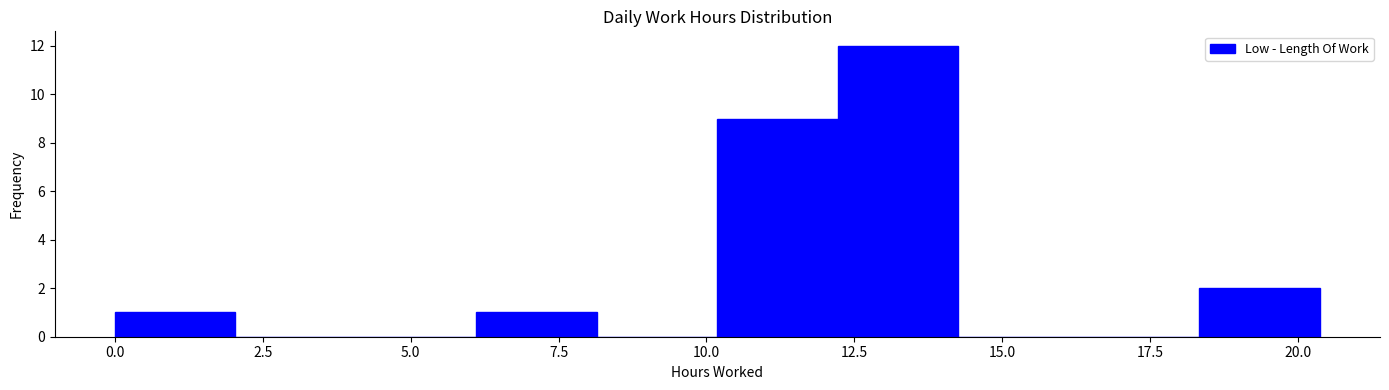

Reading left to right, transcribe this chart: for each bar, give the range it covers on the x-axis and its height. Neither the bar edges nor the heights are printed on the chart, so give them approximately, as read against the axes.

0.0 to 2.0: 1
2.0 to 4.0: 0
4.0 to 6.0: 0
6.0 to 8.0: 1
8.0 to 10.0: 0
10.0 to 12.0: 9
12.0 to 14.5: 12
14.5 to 16.5: 0
16.5 to 18.5: 0
18.5 to 20.5: 2